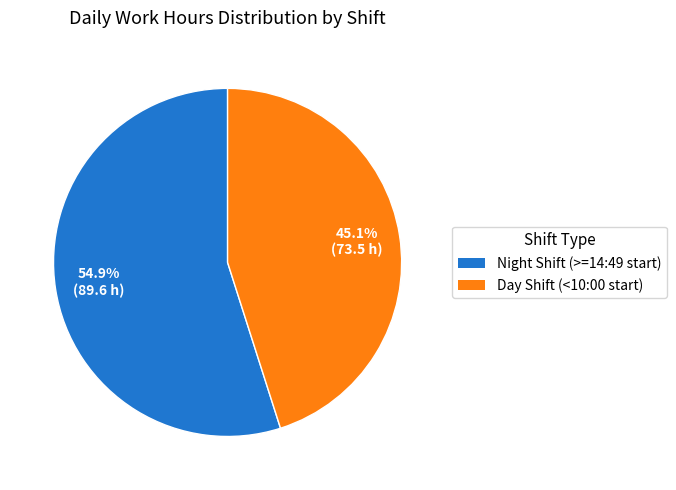

To the nearest percent, what is the average slice percentage?

50%